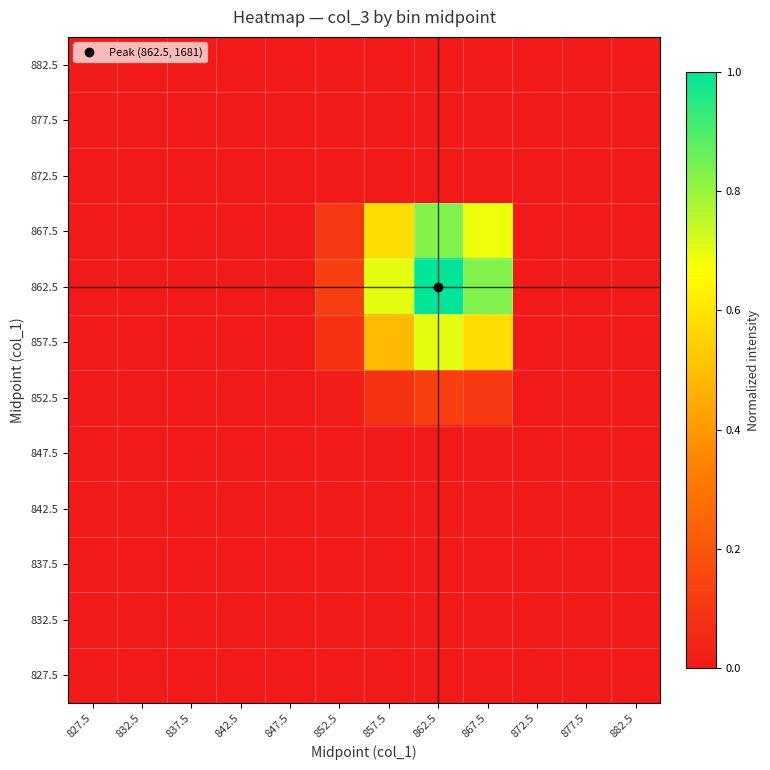

At which category is the sum across all series the highest?

862.5